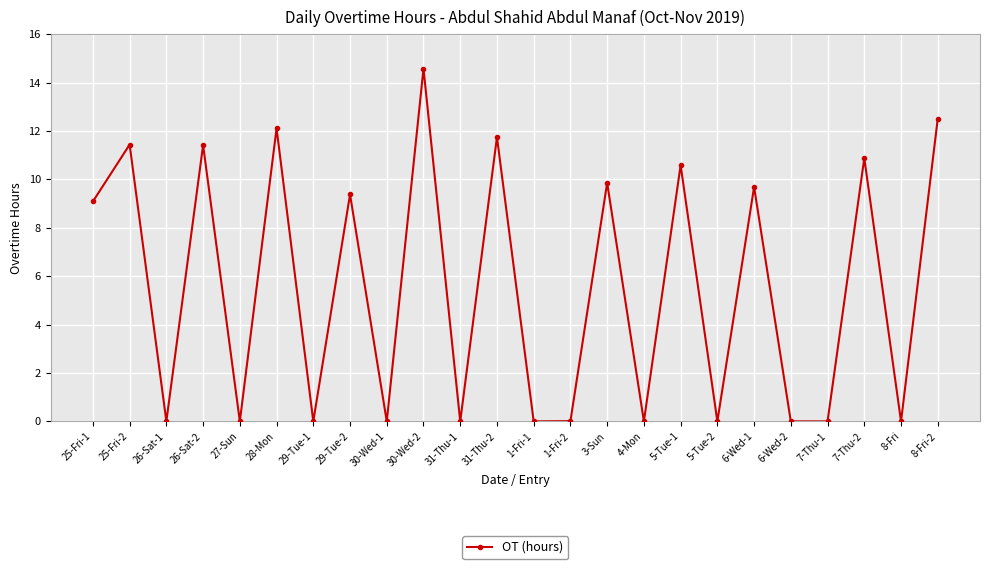

How many interior local peaks (higher than both neighbors) does the data have?

10